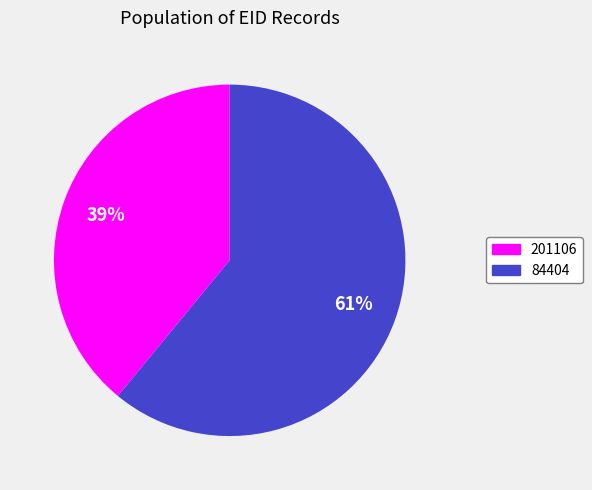

Approximately how many times larger is the value at 201106 compared to 84404?

0.6